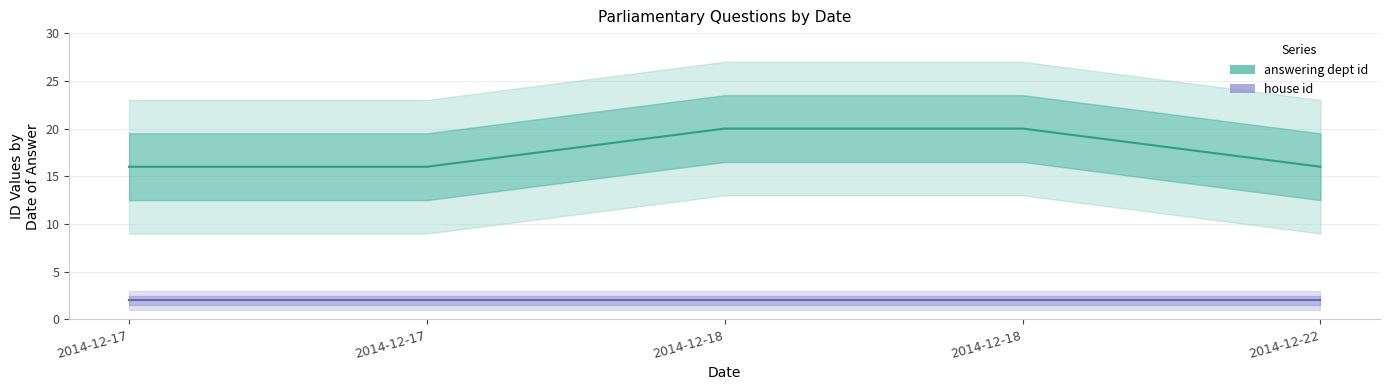

Rank the series at 2014-12-22 from lowest to highest value.

house id, answering dept id